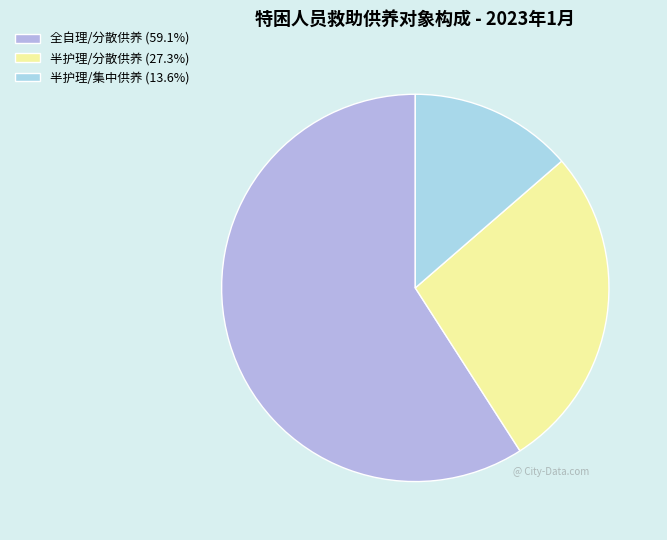

What is the change in value from 半护理/分散供养 to 半护理/集中供养?

-3